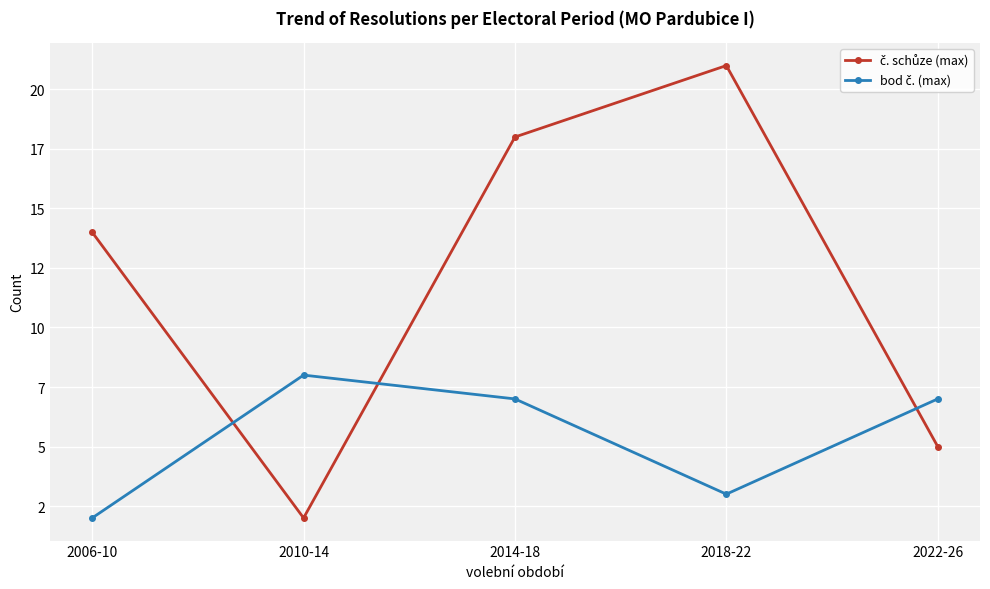

What position from the left is 2006-10?

1